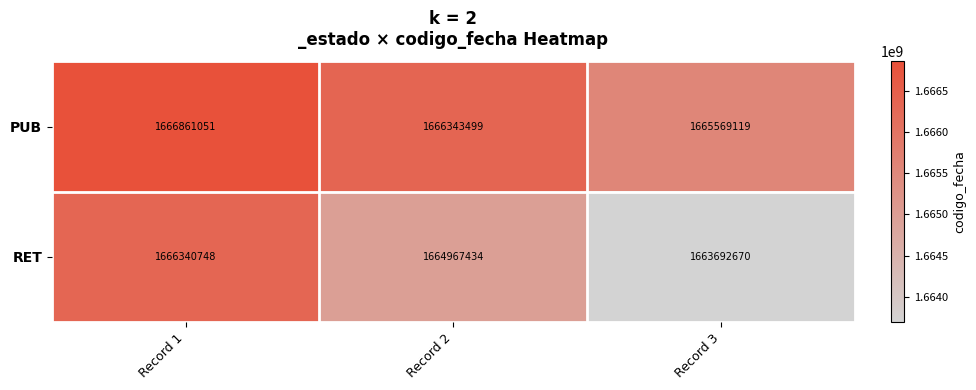

Is it true that RET equals 1663692670 at Record 3?

True